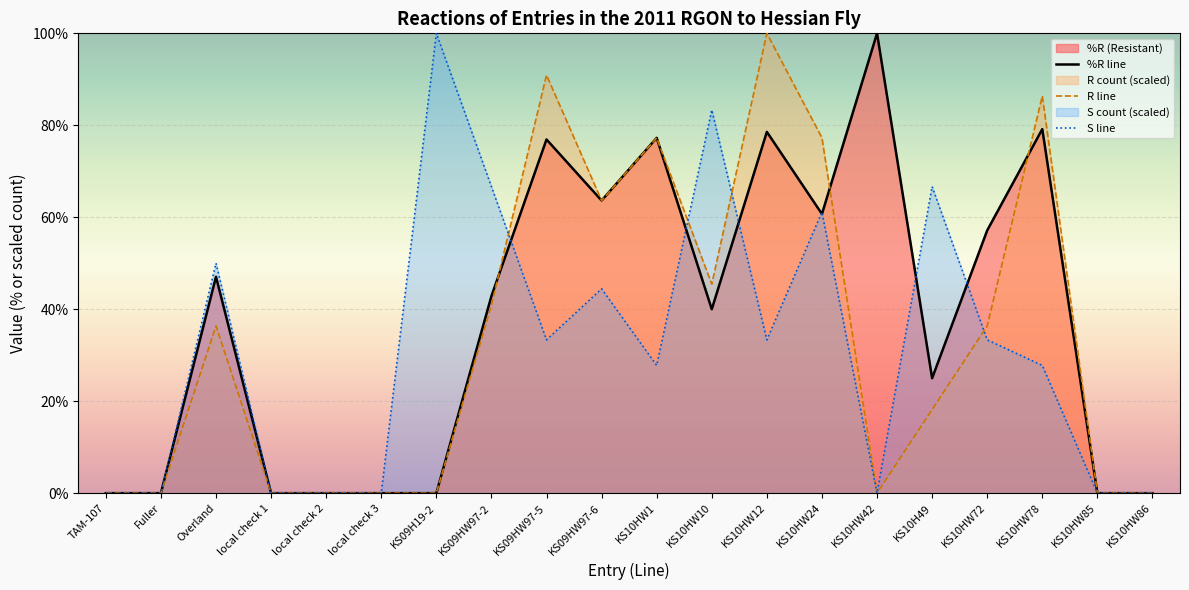

What is the label of the 1st point from the right?

KS10HW86